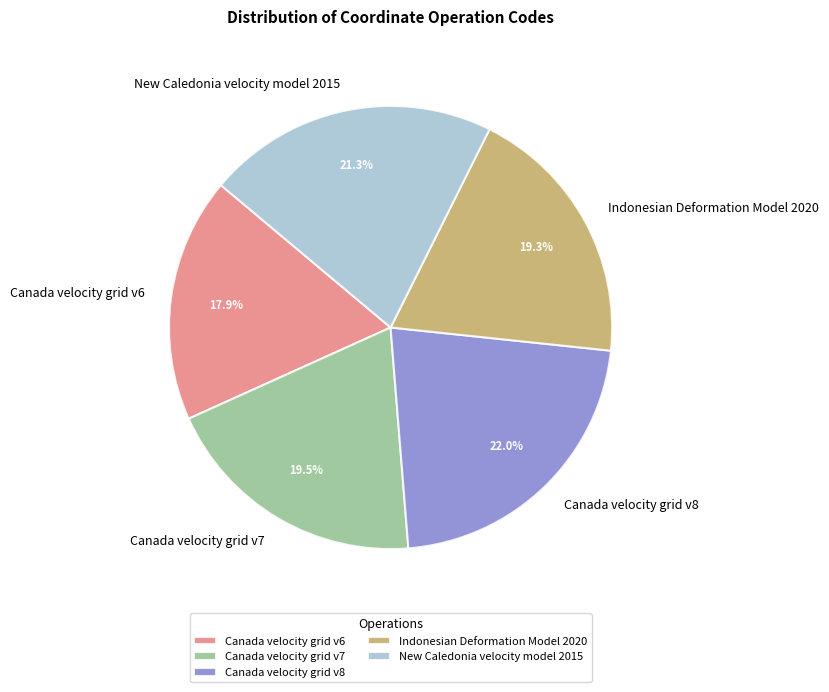

Which has a higher value, Canada velocity grid v6 or Canada velocity grid v7?

Canada velocity grid v7